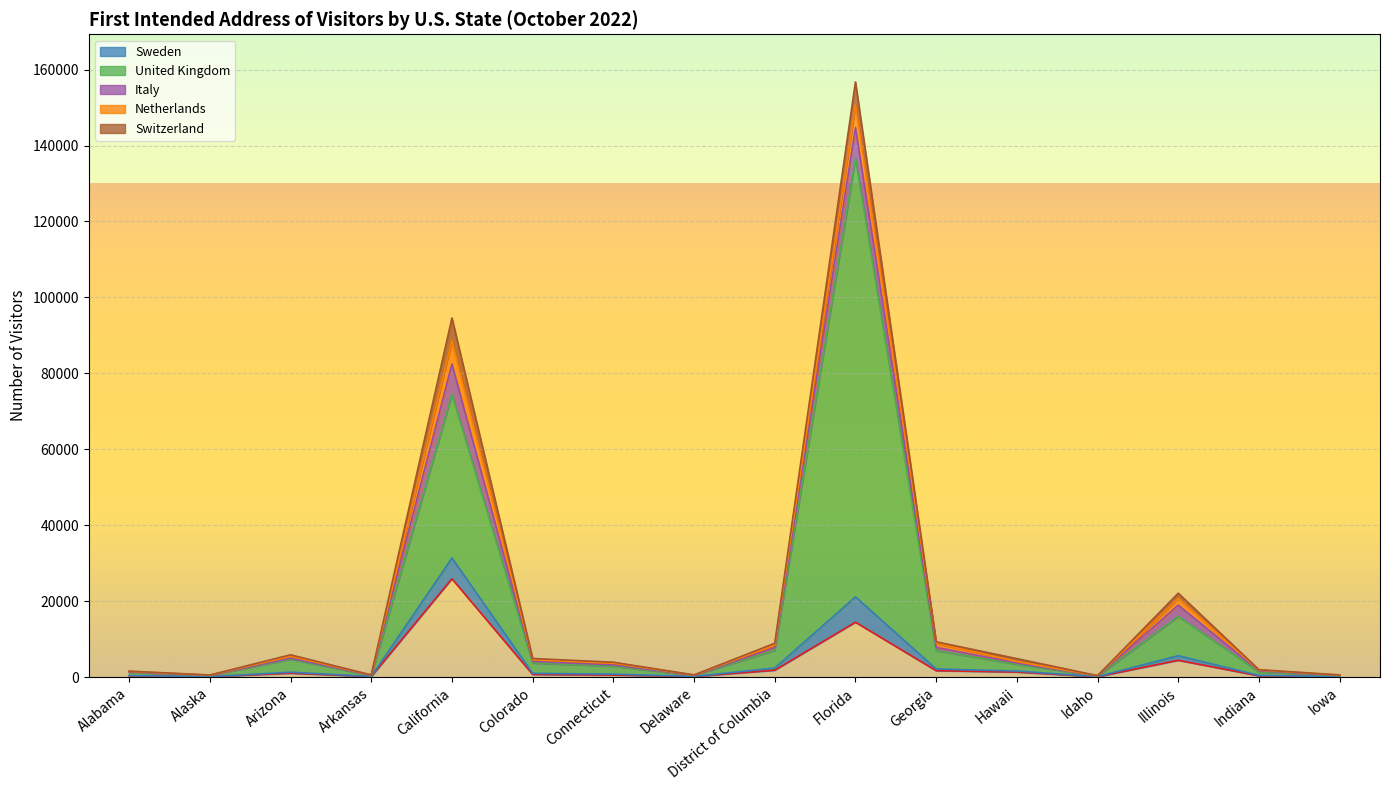

How many interior local peaks does the Sweden series have?

4